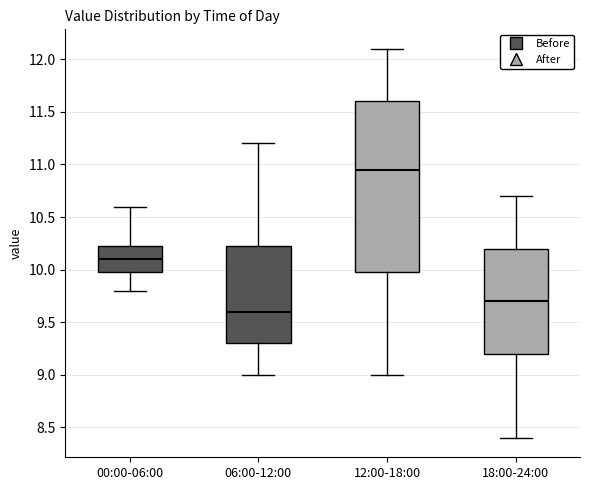

Which box is the tallest, from its lower edge to its upper edge?

12:00-18:00